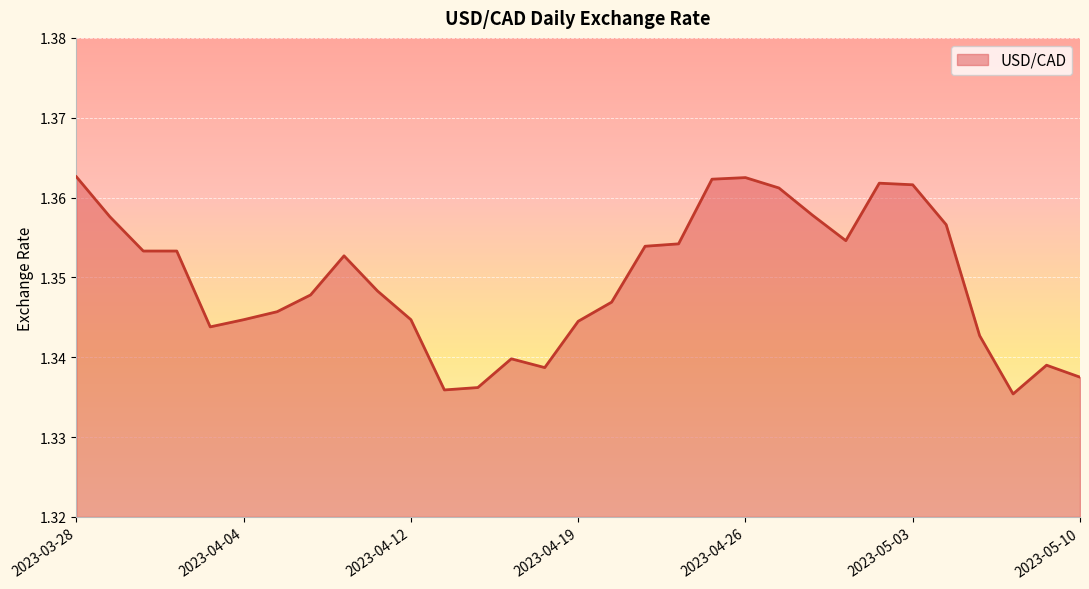

What is the sum of all values?

41.8